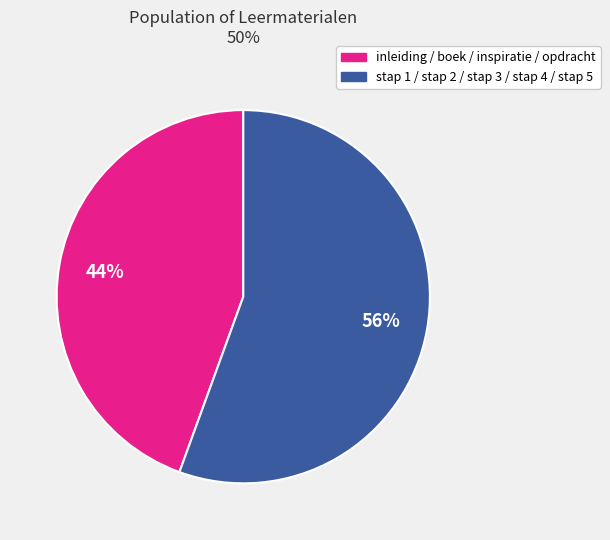

Is there a majority slice in this chart?

Yes